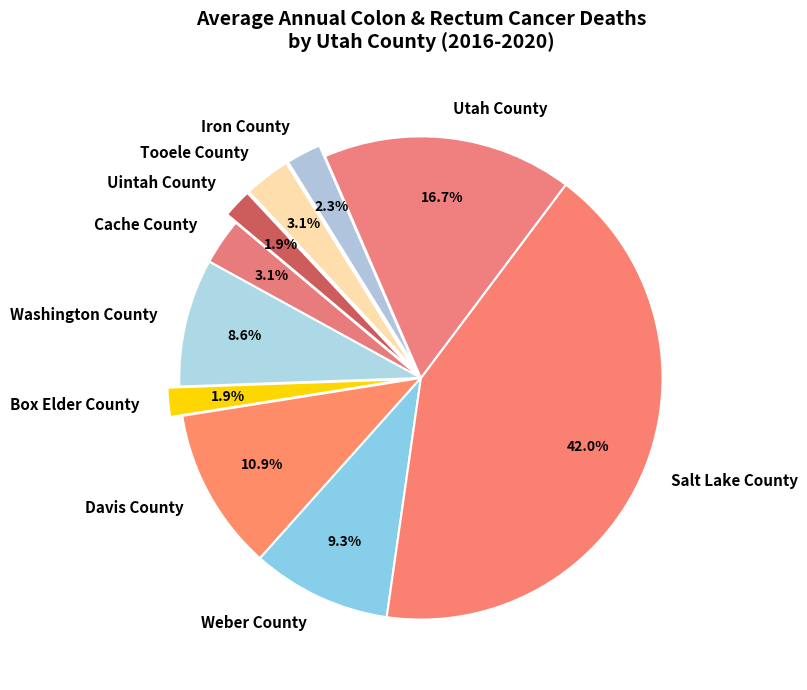

Count the number of slices in the pie.

10